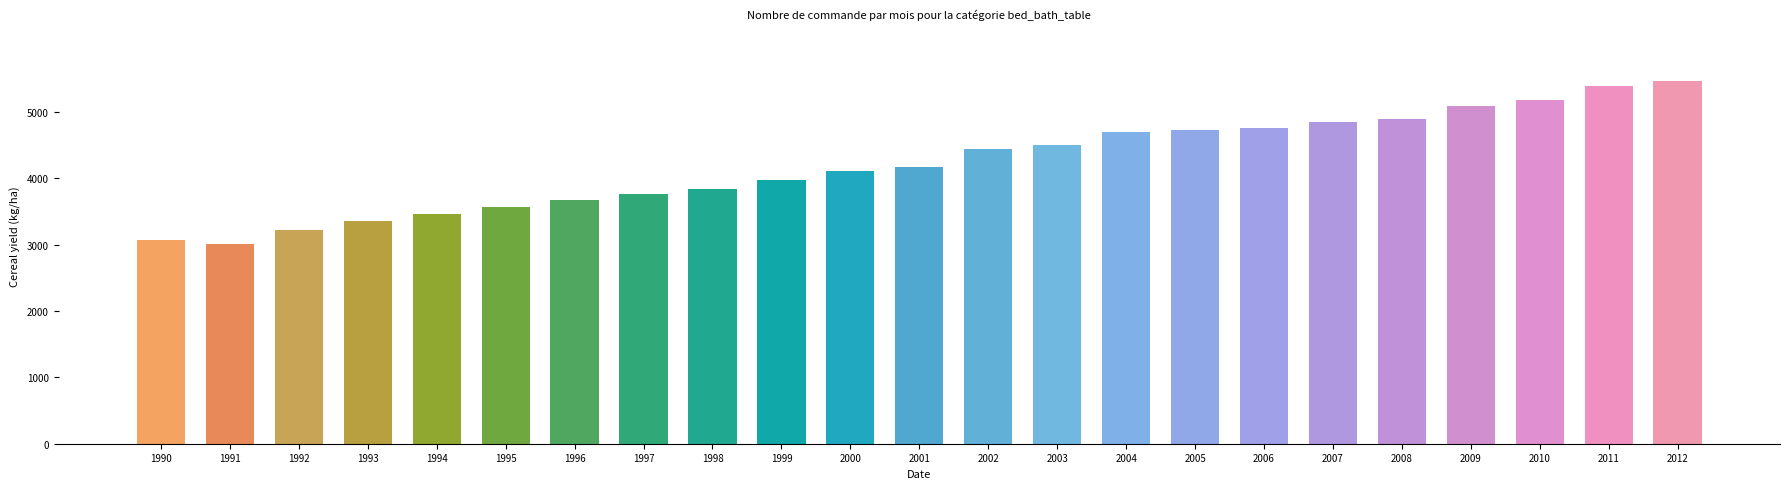

What is the sum of the values at 1996 and 2011?

9047.3